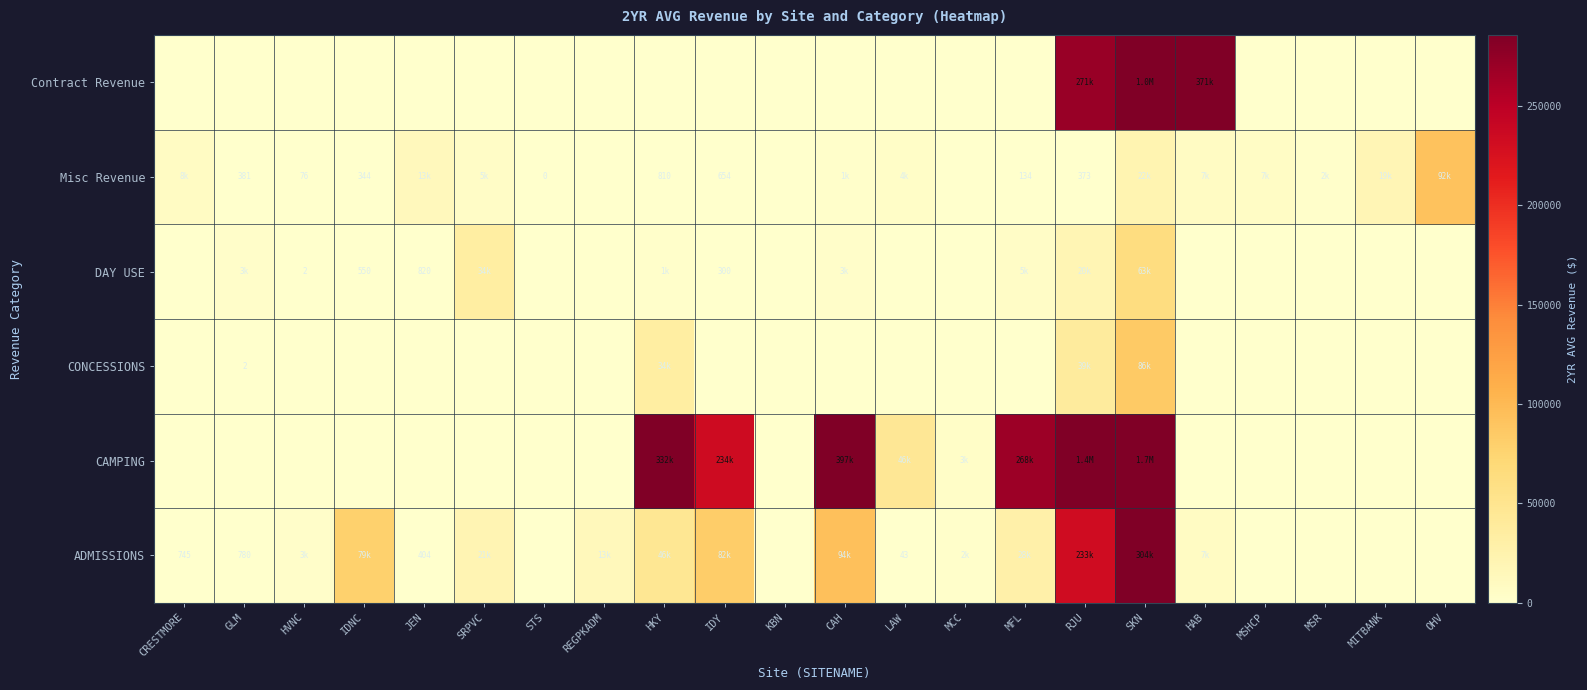

What is the maximum value for ADMISSIONS?

304248.5